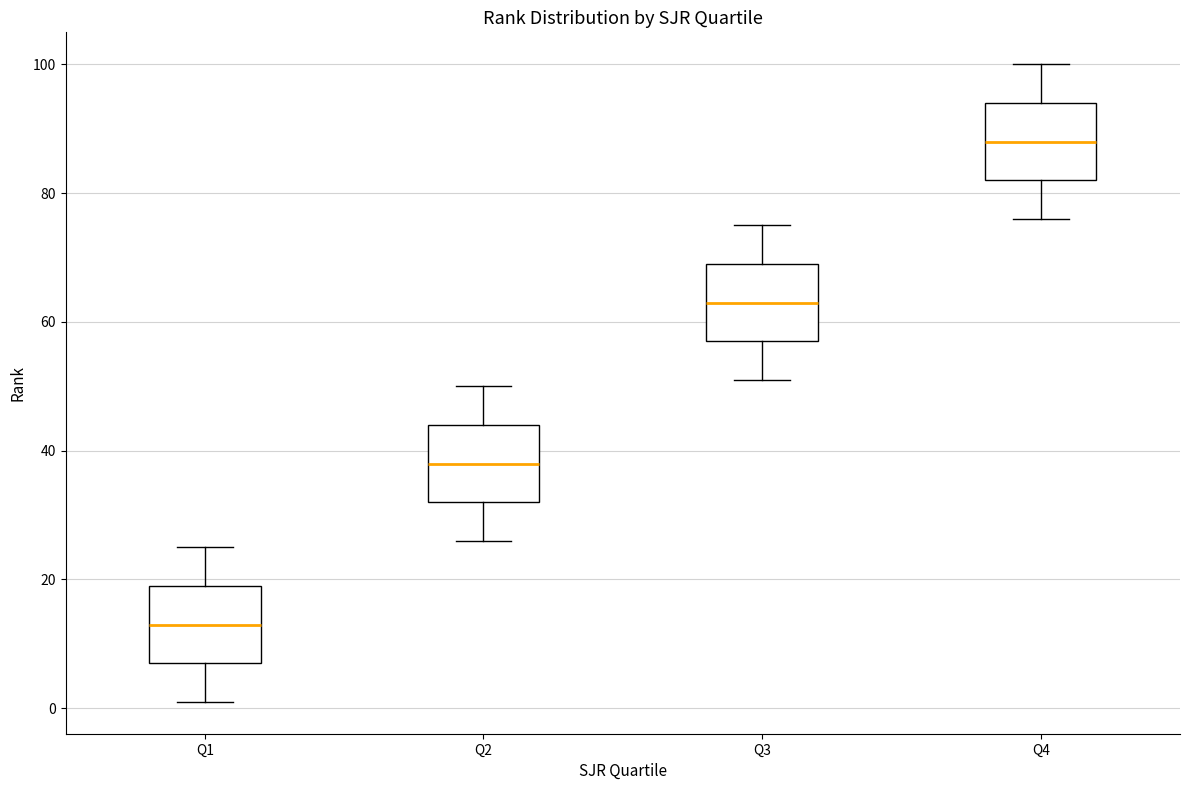

Which box has the lowest median line?

Q1